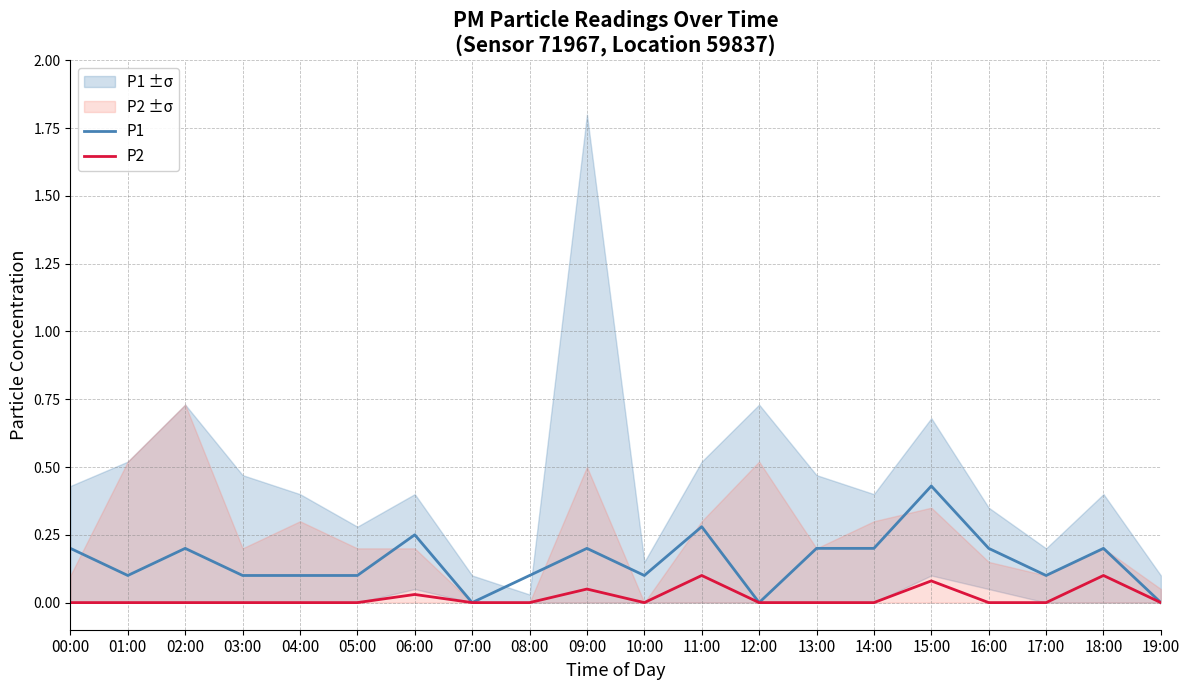

At which category does P1 reach its first local peak?

02:00